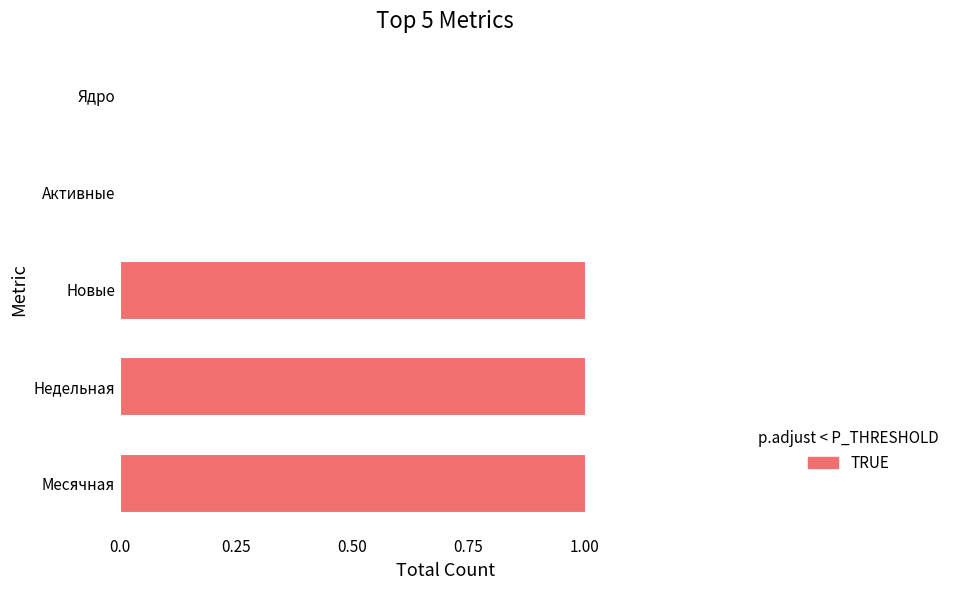

The value at Активные is 0. True or false?

True